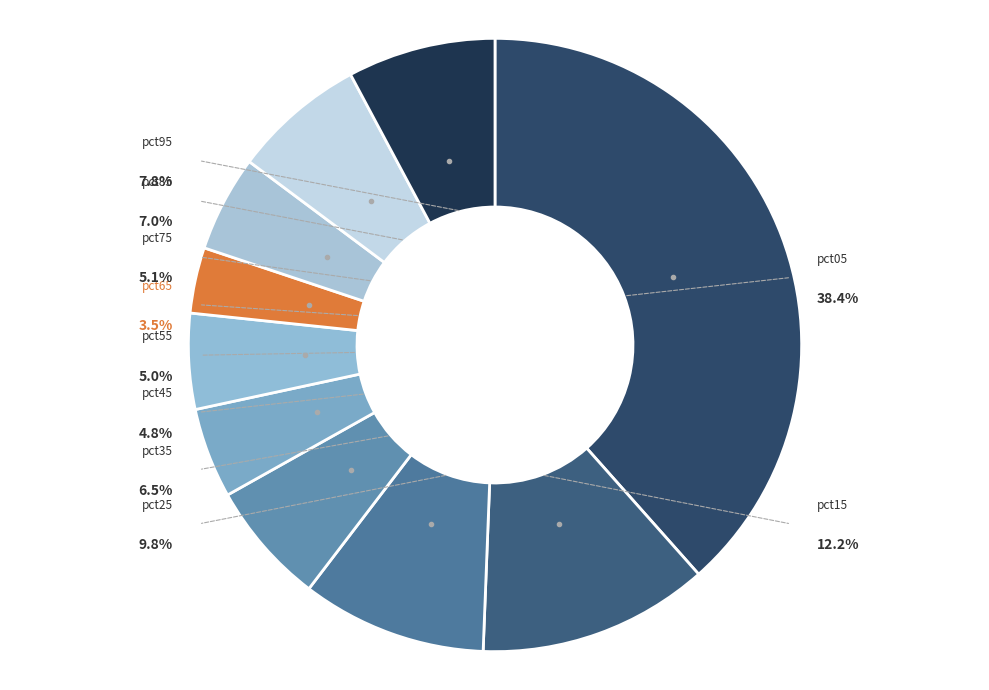

Combined, what portion of the pie is pct25 and pct85?

16.8%